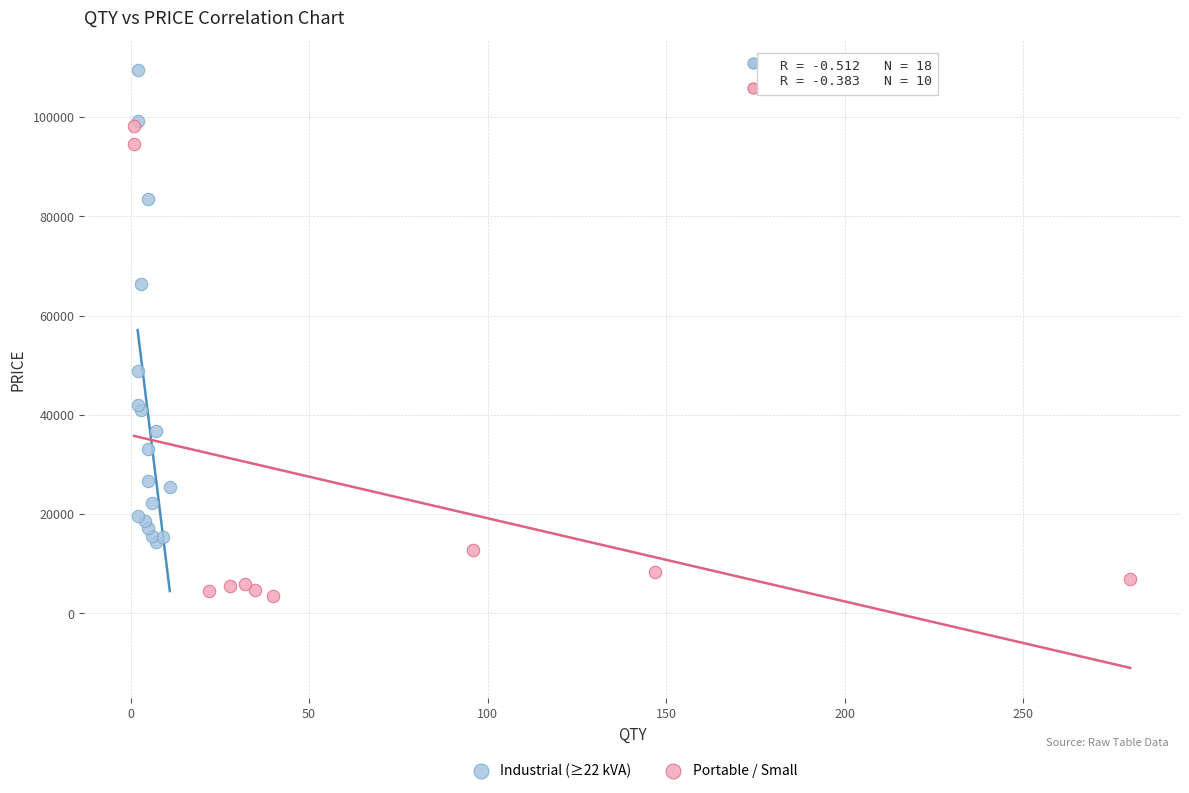

Which series reaches the maximum Y coordinate?

Industrial (≥22 kVA)